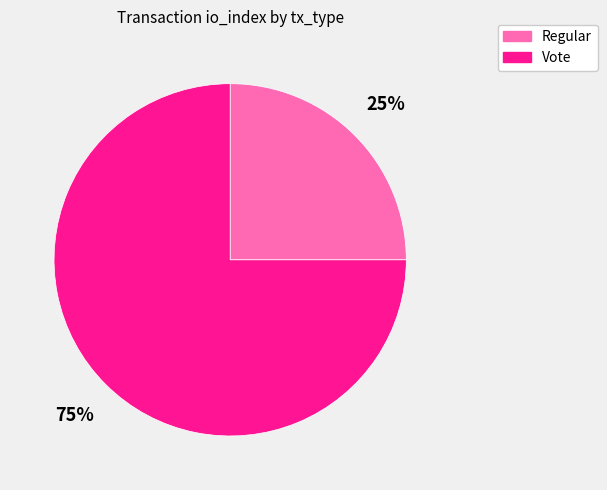

To the nearest percent, what is the average slice percentage?

50%